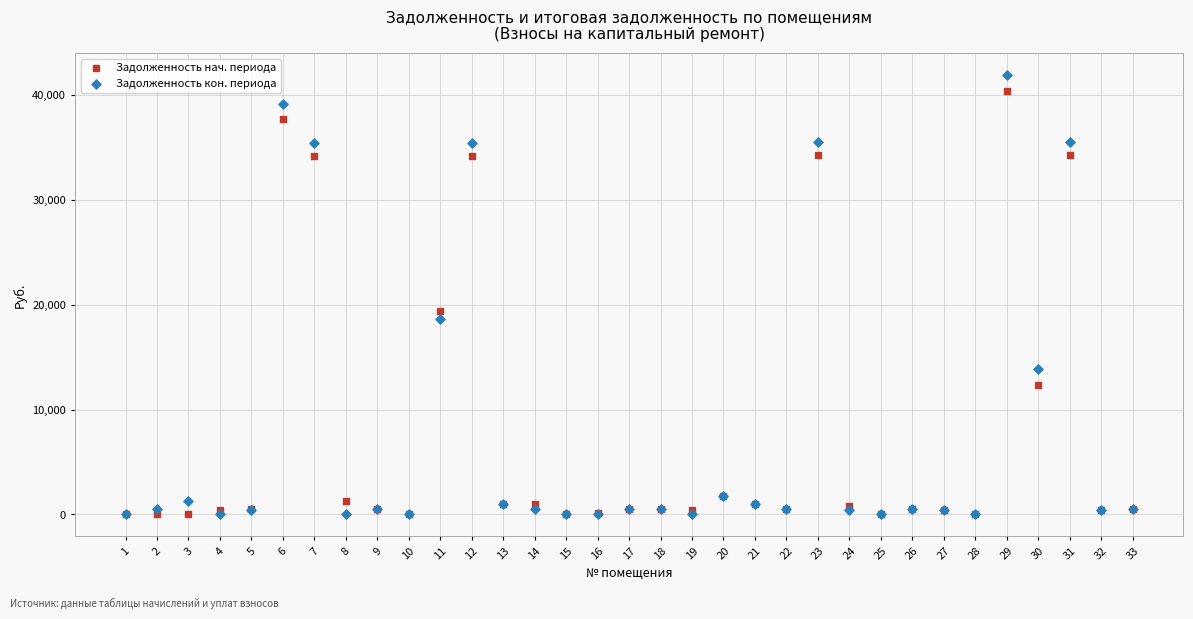

Across all series, what Y value is closest to 20949?

19395.2